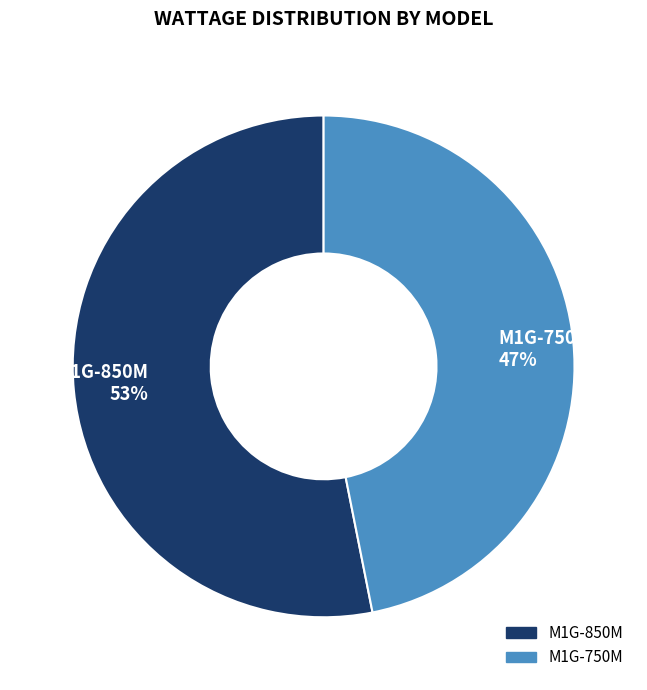

Is the sum of M1G-850M 53% and M1G-750M 47% greater than half?

Yes